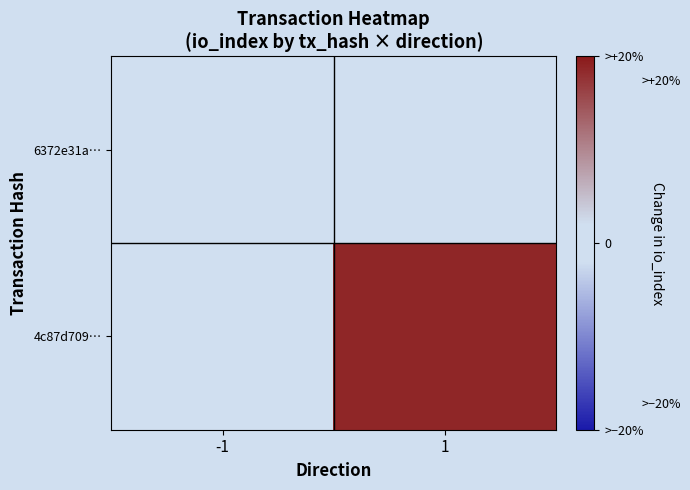

Which has a higher value, 1 or -1?

1